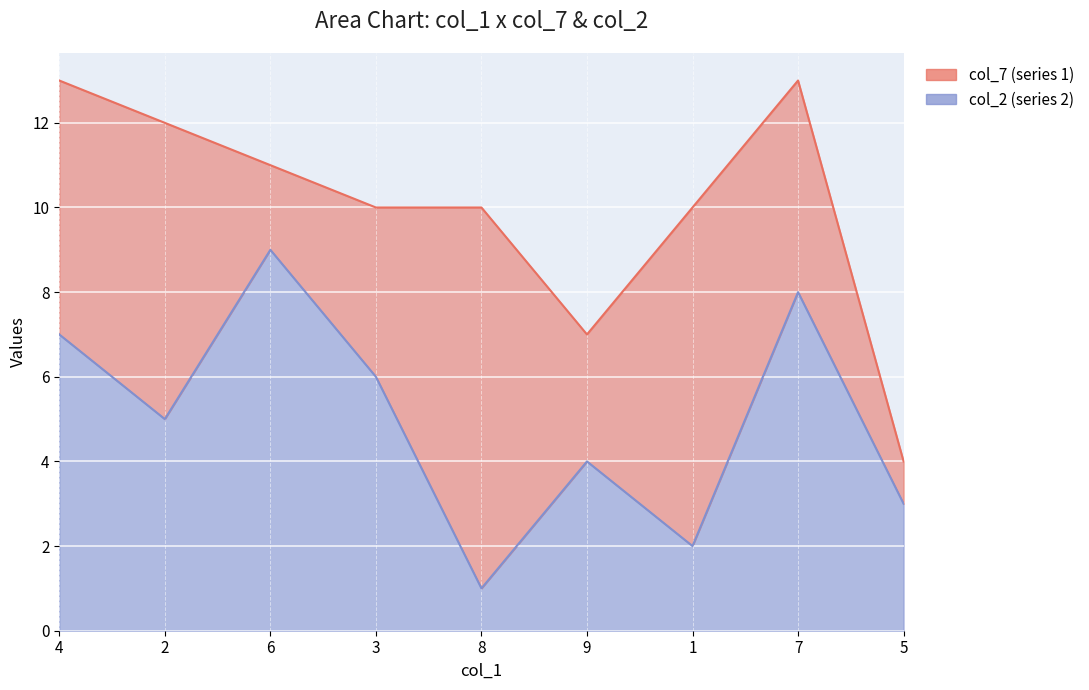

The chart shows a value of 1 at 8. True or false?

False